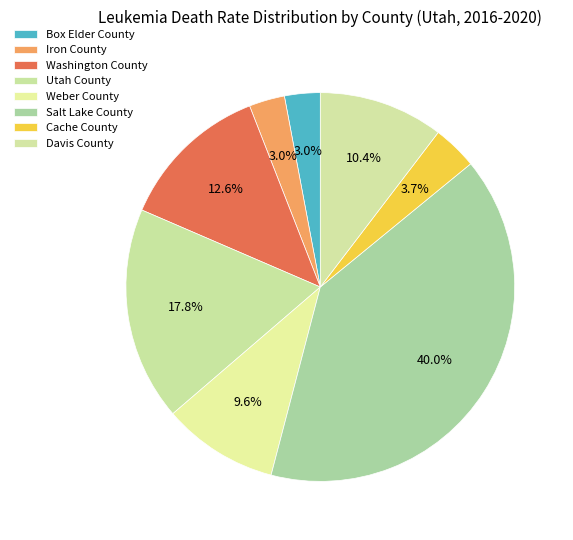

What is the smallest slice in the pie chart?

Box Elder County